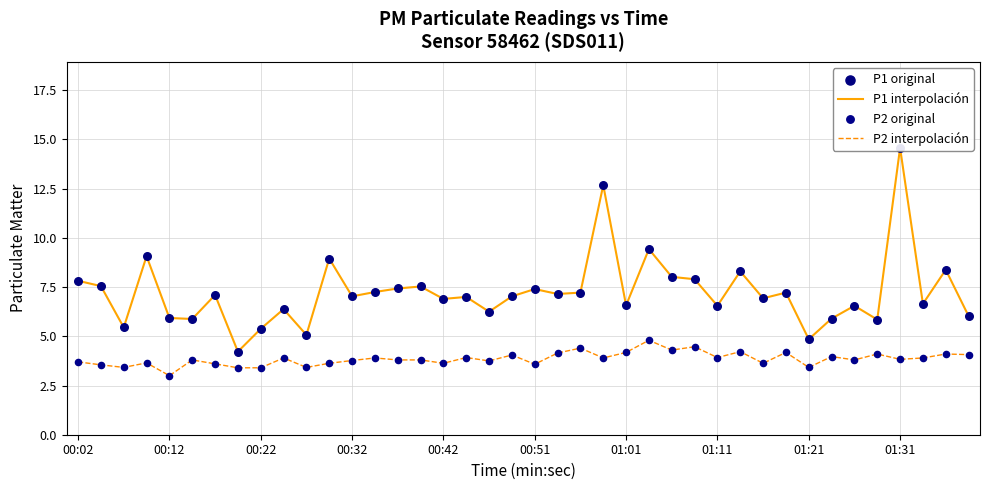

The value of P2 interpolación at 00:12 is 4.9. True or false?

False